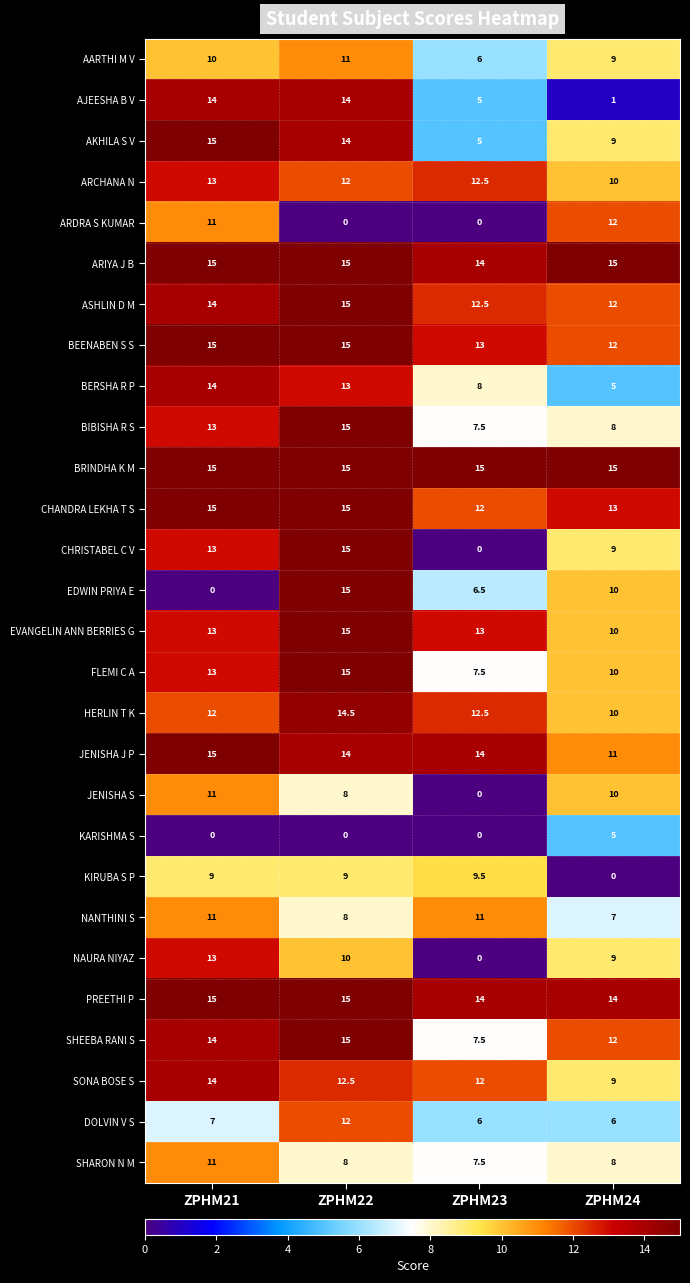

What is the spread (max minus min) of values at ZPHM21?

15.0